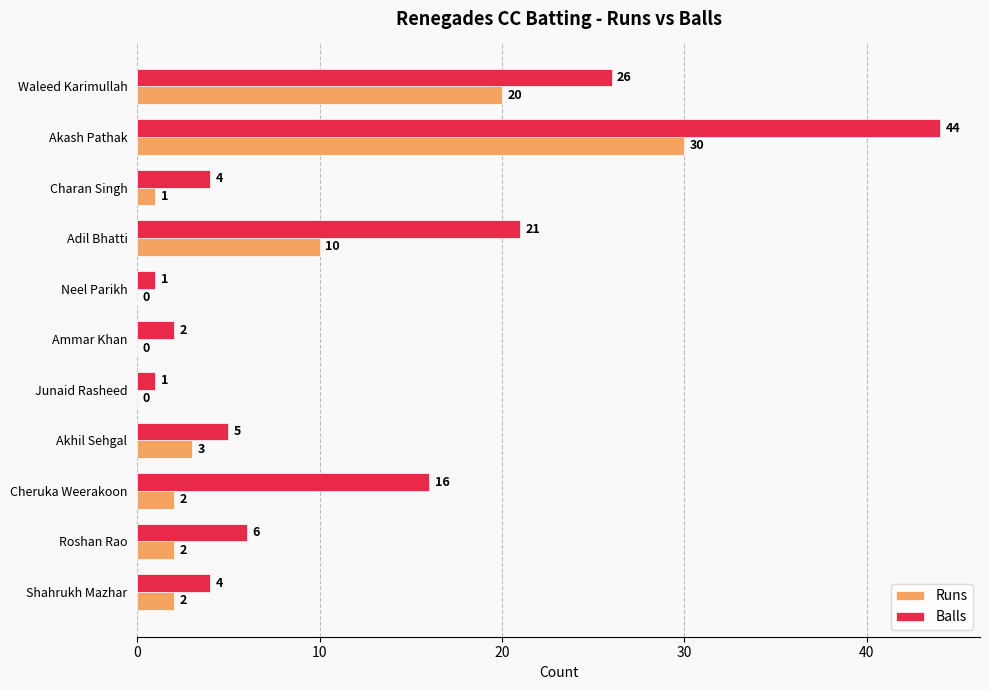

Which category has the highest value in the Balls series?

Akash Pathak